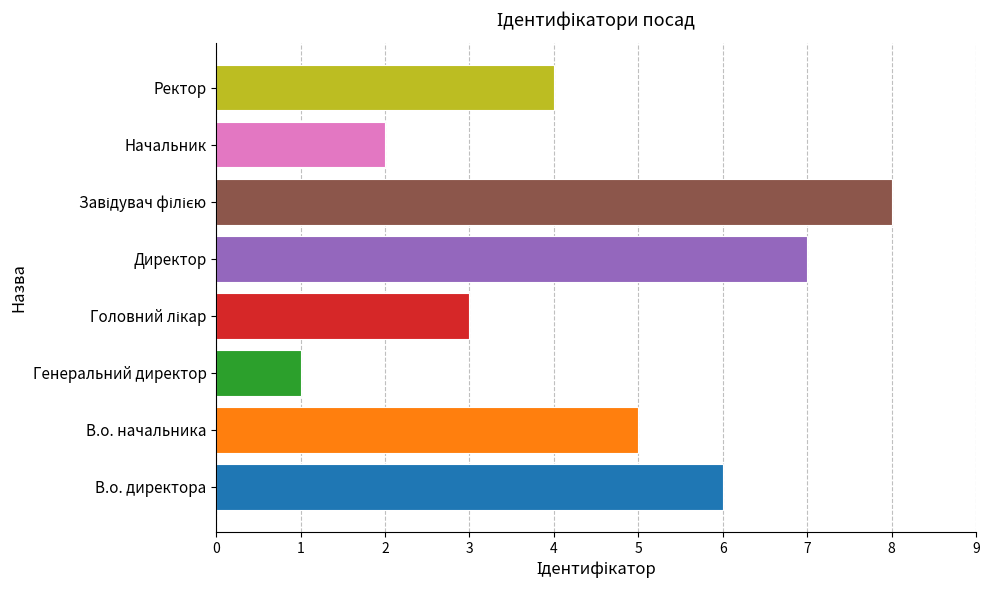

Between Генеральний директор and Директор, which is larger?

Директор